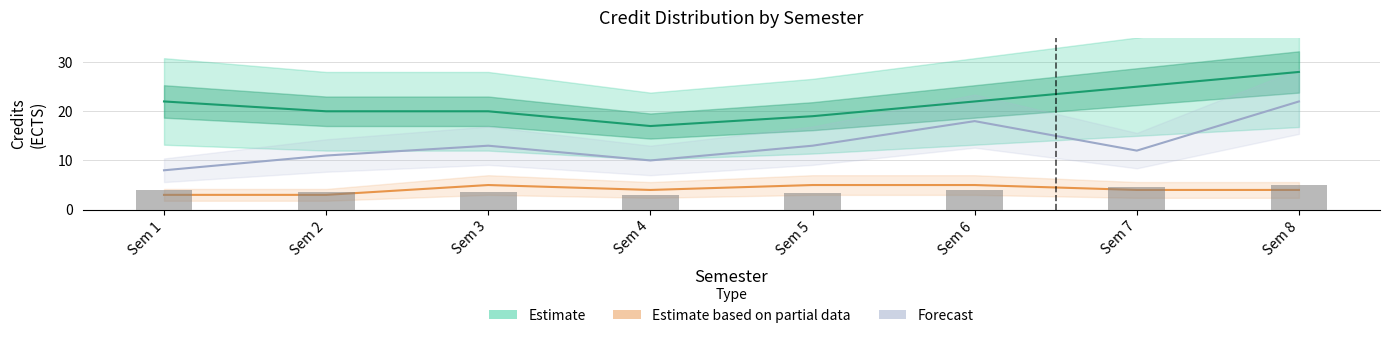

How many categories are shown in the chart?

8